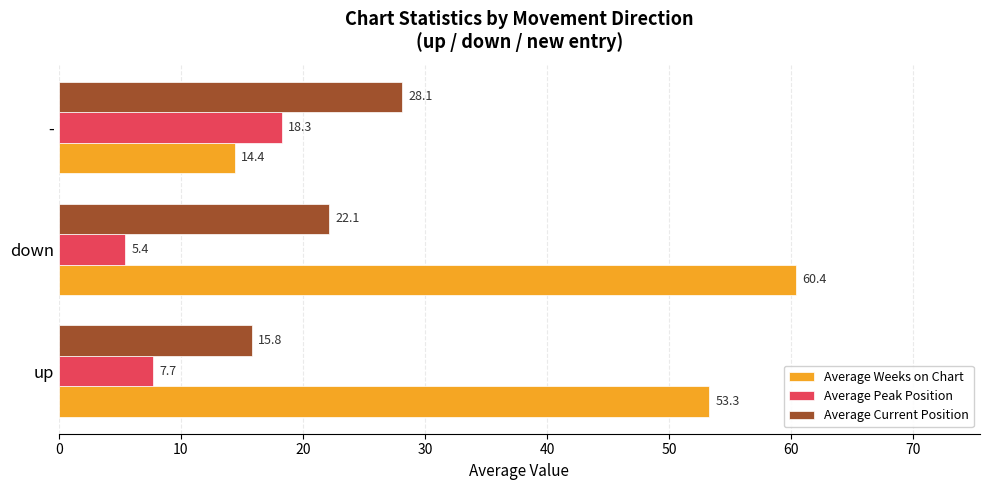

At which category is the sum across all series the highest?

down